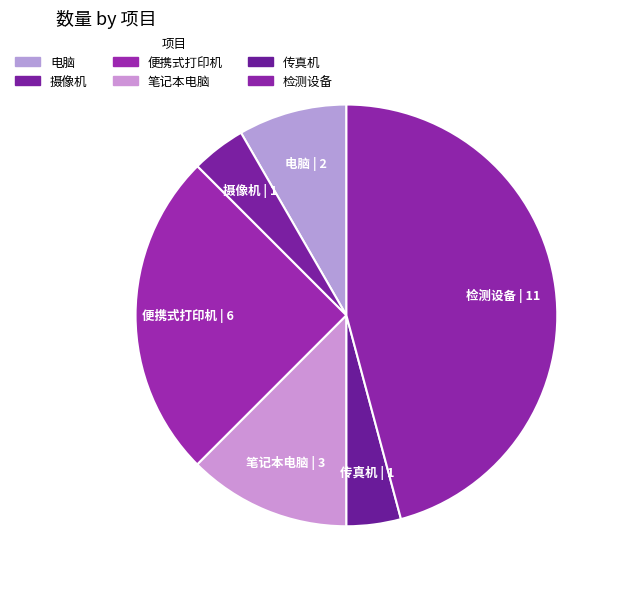

The 笔记本电脑 slice represents 23% of the pie. True or false?

False